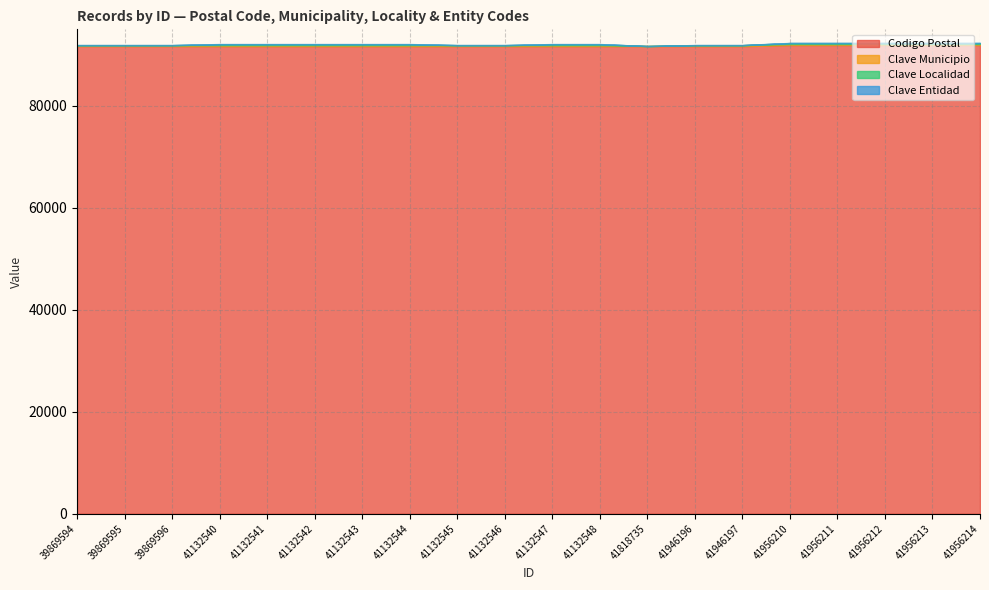

What is the average value of the Clave Localidad series?

116